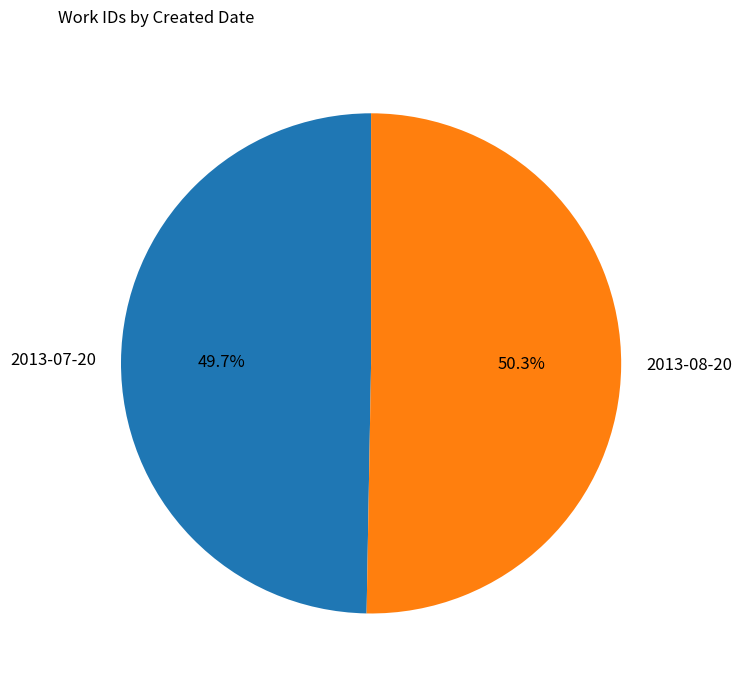

Combined, do 2013-07-20 and 2013-08-20 account for over 50%?

Yes